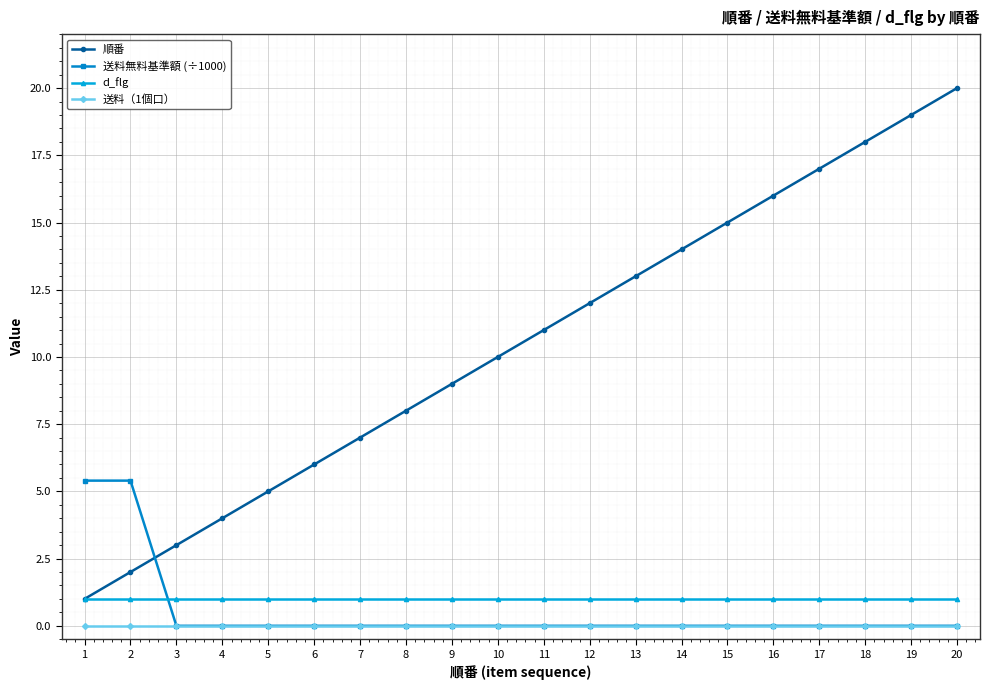

Does the chart have visible grid lines?

Yes